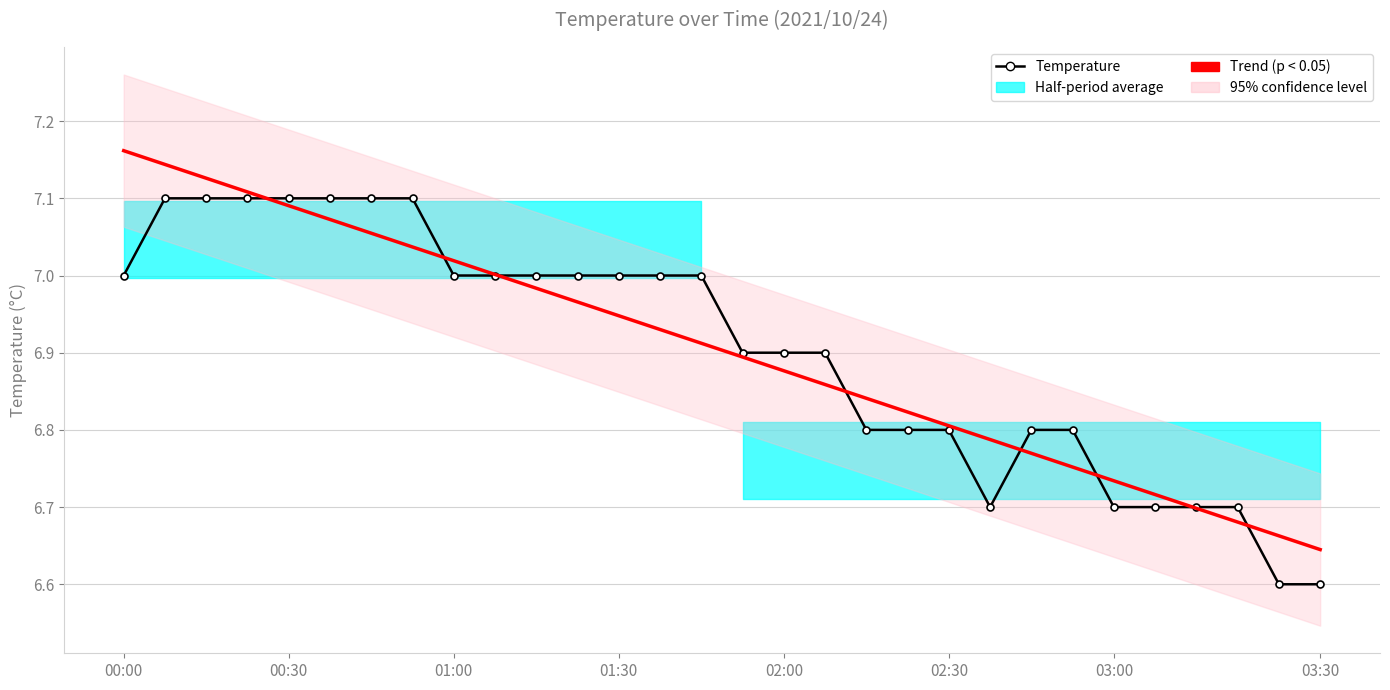

Where is Temperature nearest to the value 6?

28